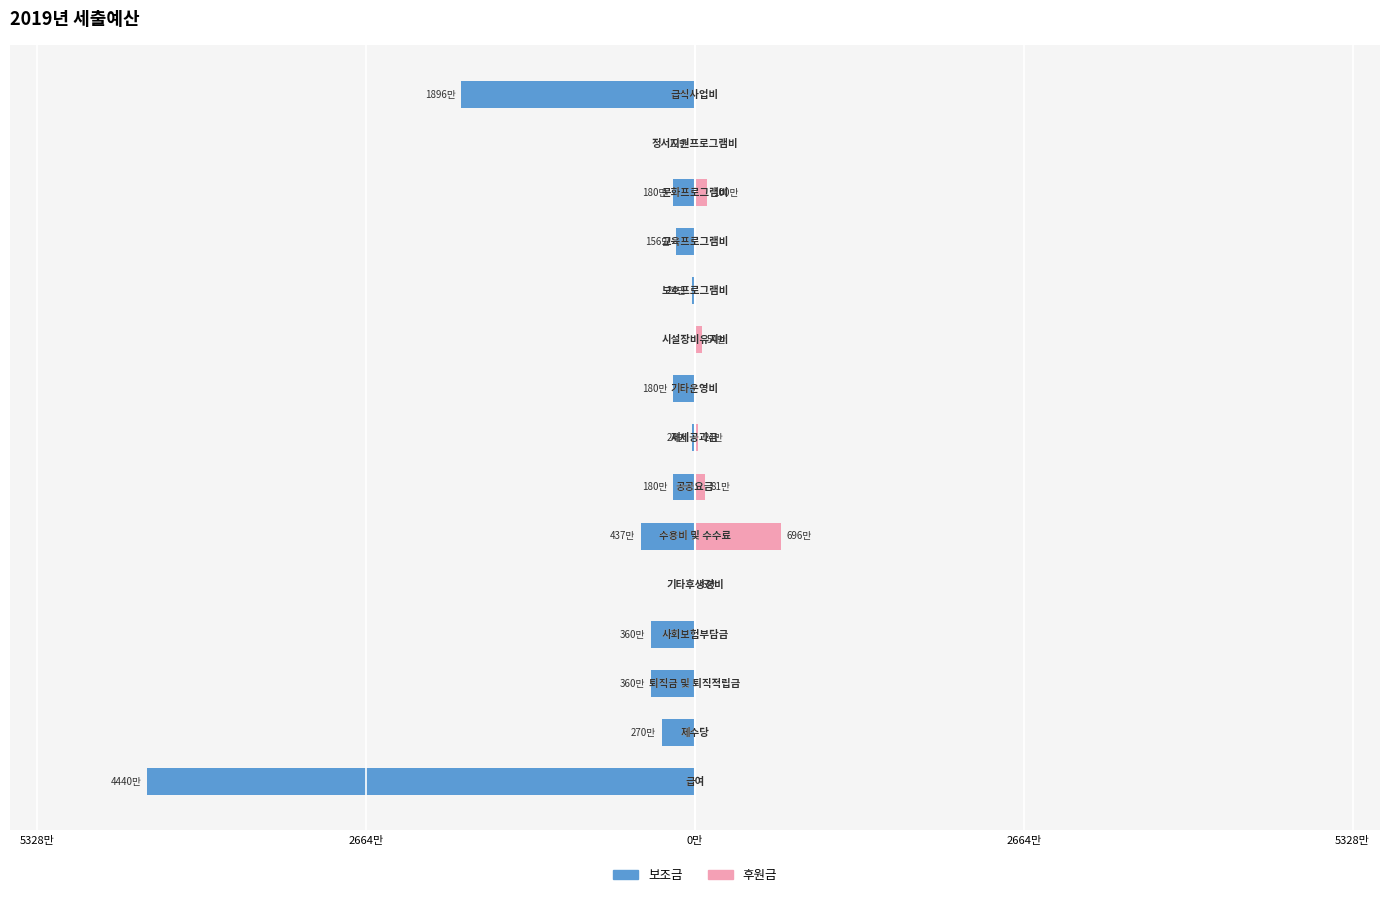

The value of 후원금 at 5 is 4426799. True or false?

False